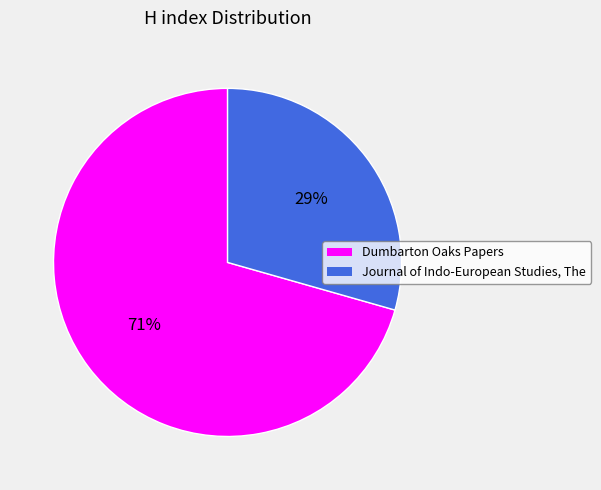

To the nearest percent, what percentage of the pie is Dumbarton Oaks Papers?

71%